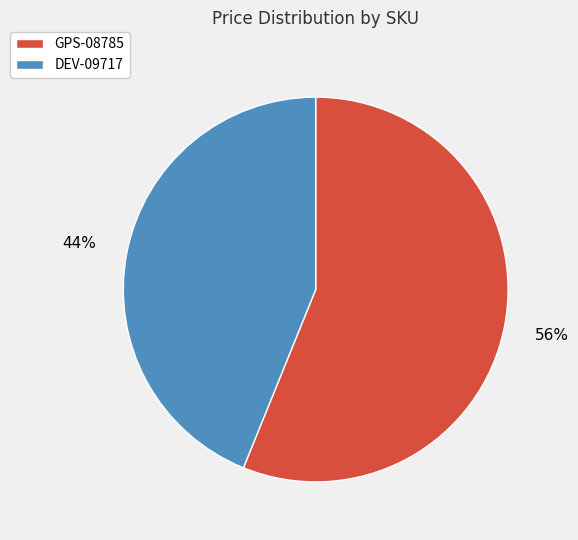

Count the number of slices in the pie.

2